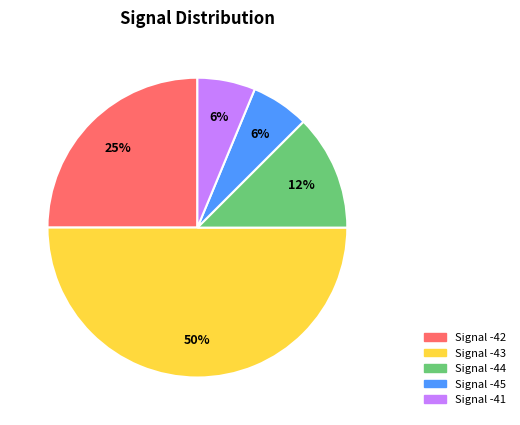

To the nearest percent, what is the difference between the largest and smallest slice percentages?

44%